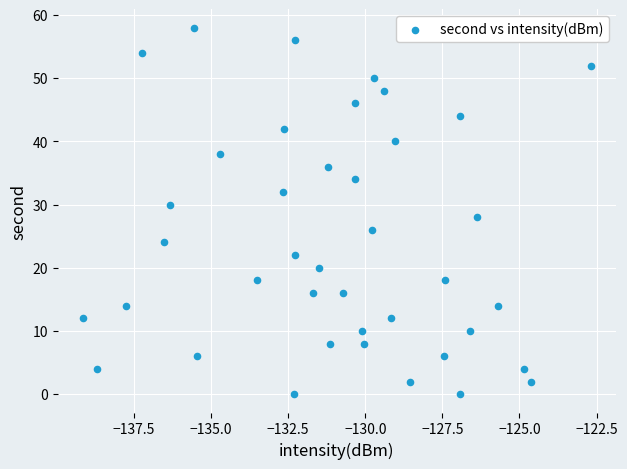

What is the range of Y values (max minus min)?

58